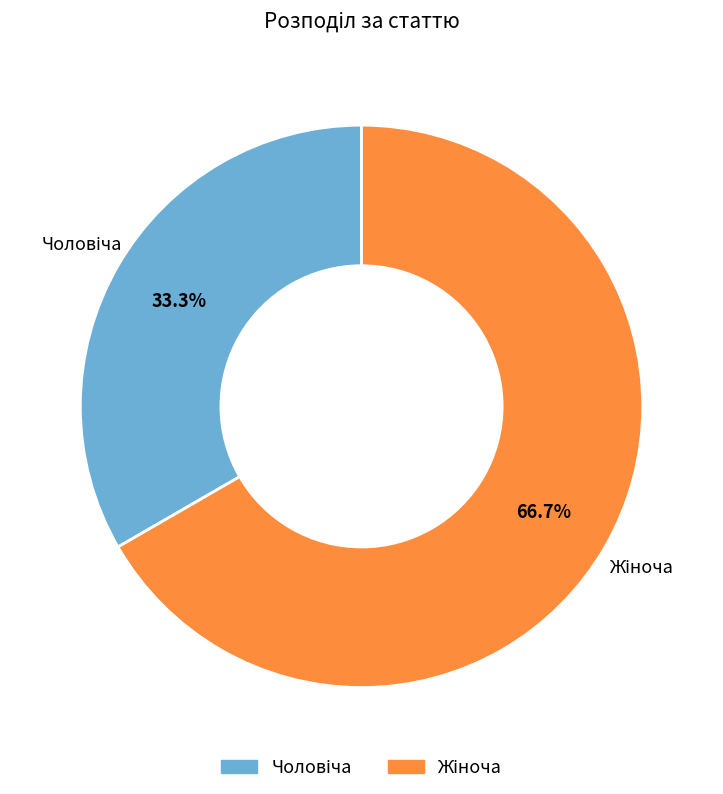

Is there a majority slice in this chart?

Yes